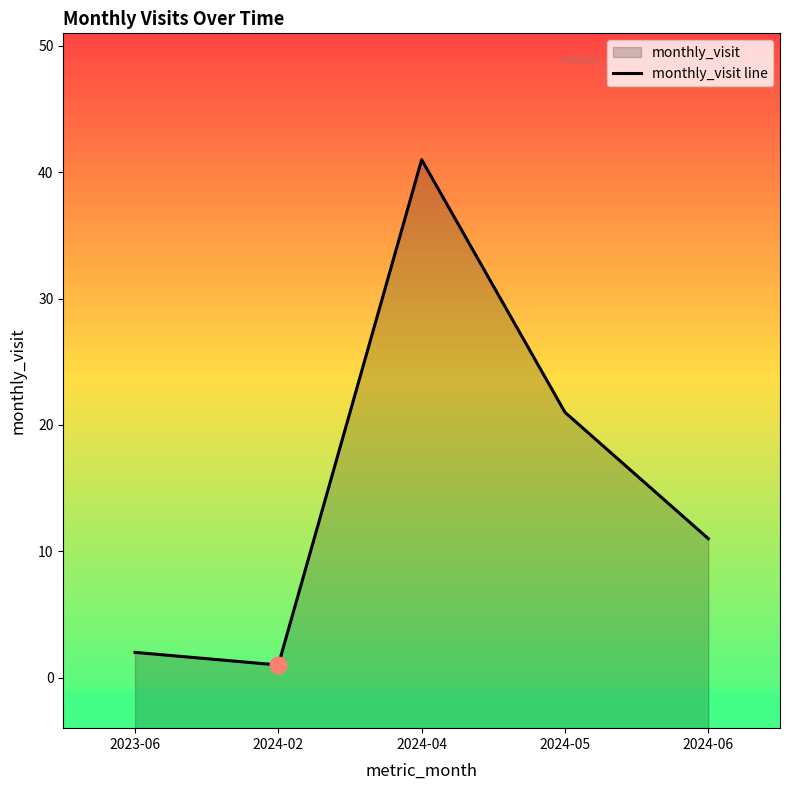

What is the label of the 5th point from the right?

2023-06